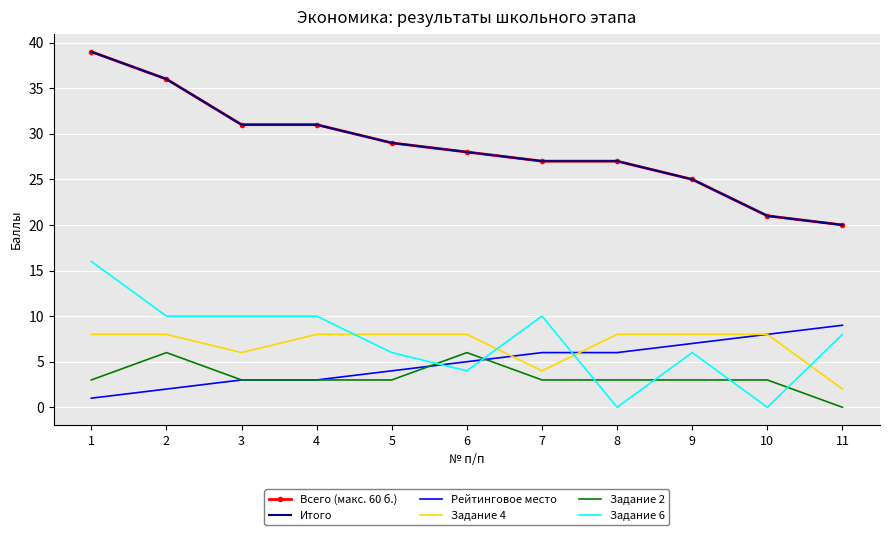

What is the value of the Задание 4 point at the 7th from the left?

4